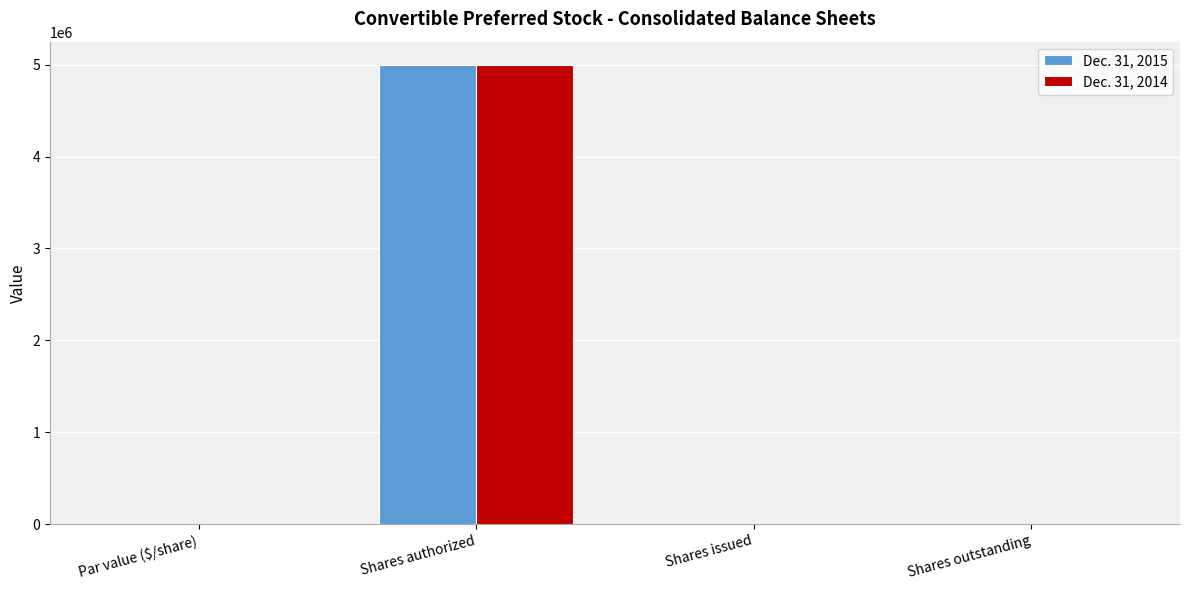

Is it true that Dec. 31, 2014 equals 2181342.3 at Shares outstanding?

False